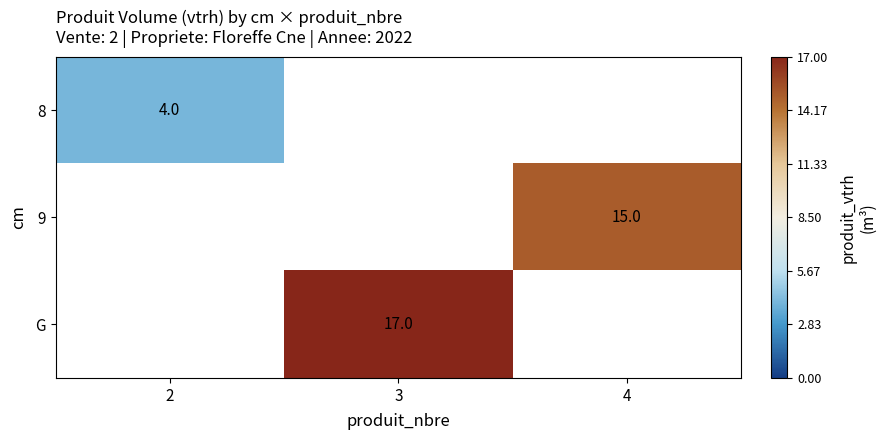

Which category has the lowest value across all series?

2